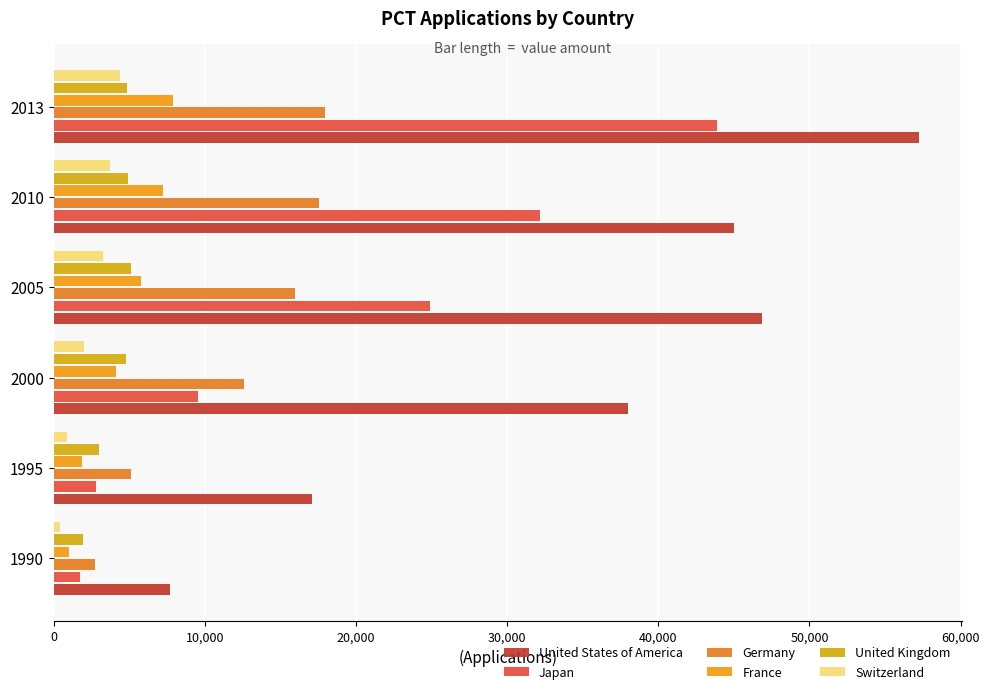

Are the bars horizontal?

Yes